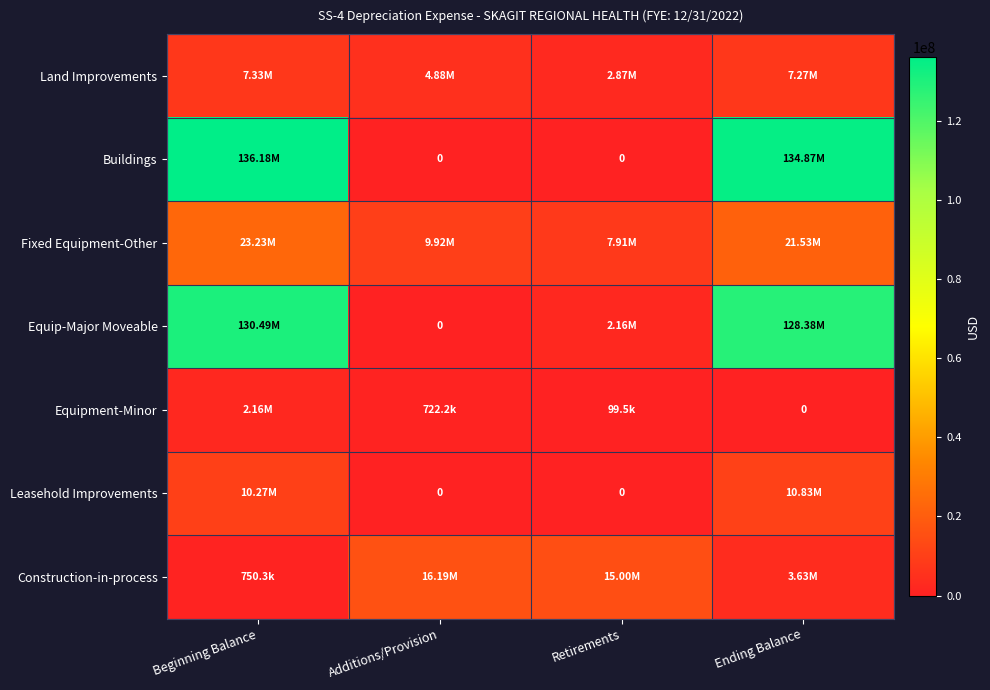

What is the maximum value shown in the chart?

136184387.2